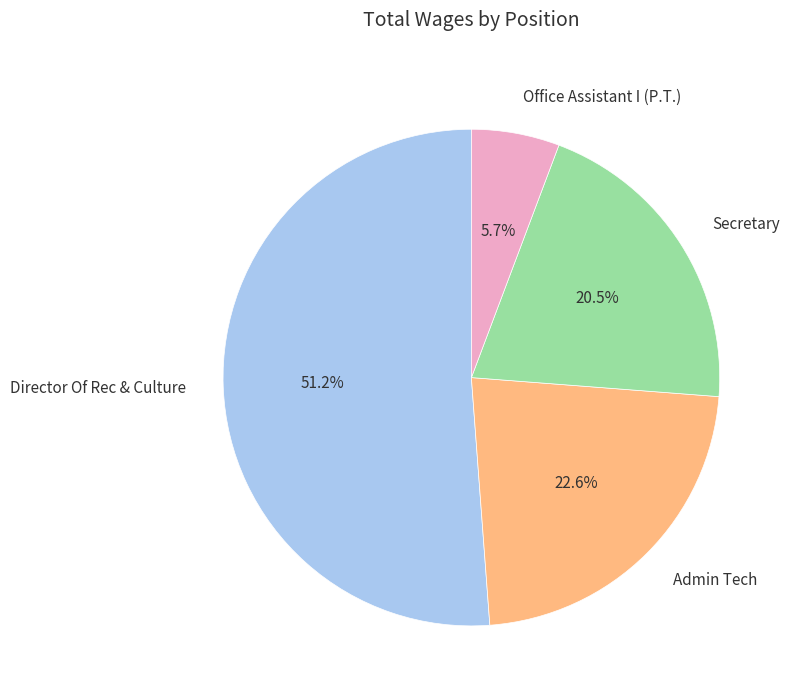

How many segments does this pie chart have?

4